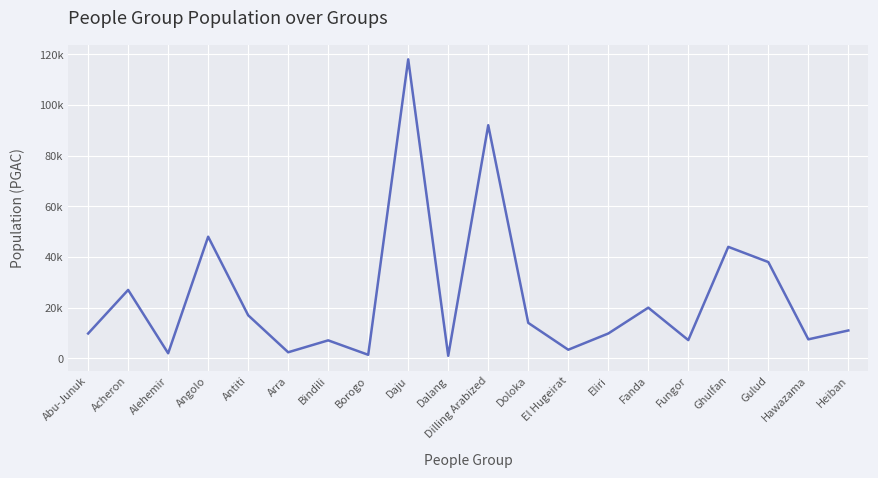

List the labels in order of value, largest first.

Daju, Dilling Arabized, Angolo, Ghulfan, Gulud, Acheron, Fanda, Antiti, Doloka, Heiban, Abu-Junuk, Eliri, Hawazama, Fungor, Bindili, El Hugeirat, Arra, Alehemir, Borogo, Dalang